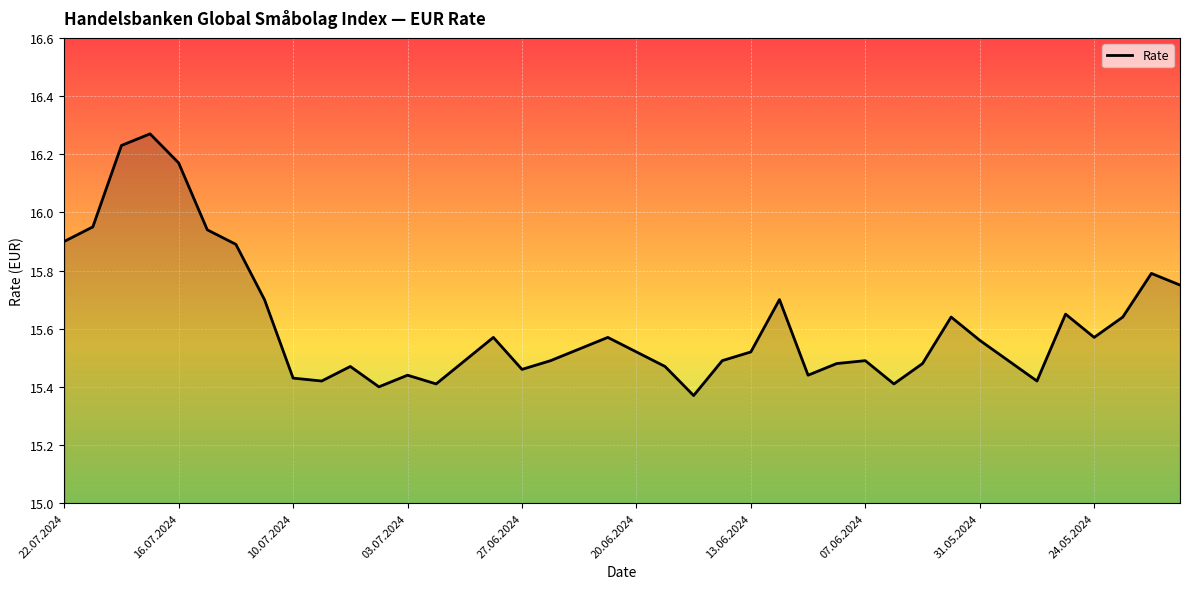

Does the chart display data point markers on the line(s)?

No